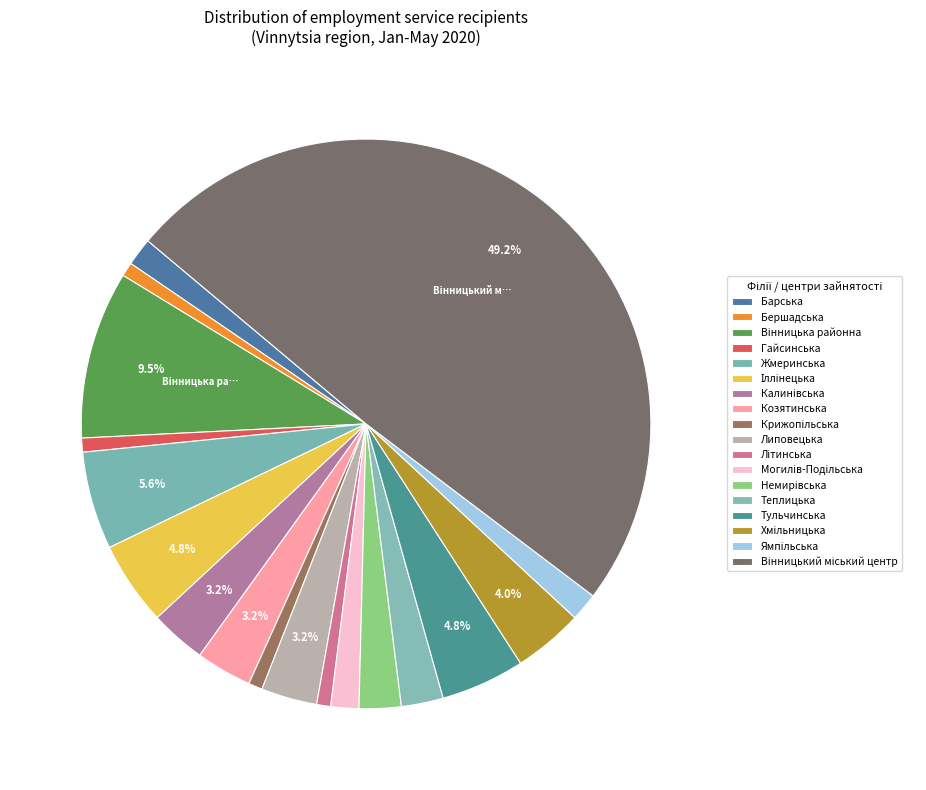

How many slices are in this pie chart?

18